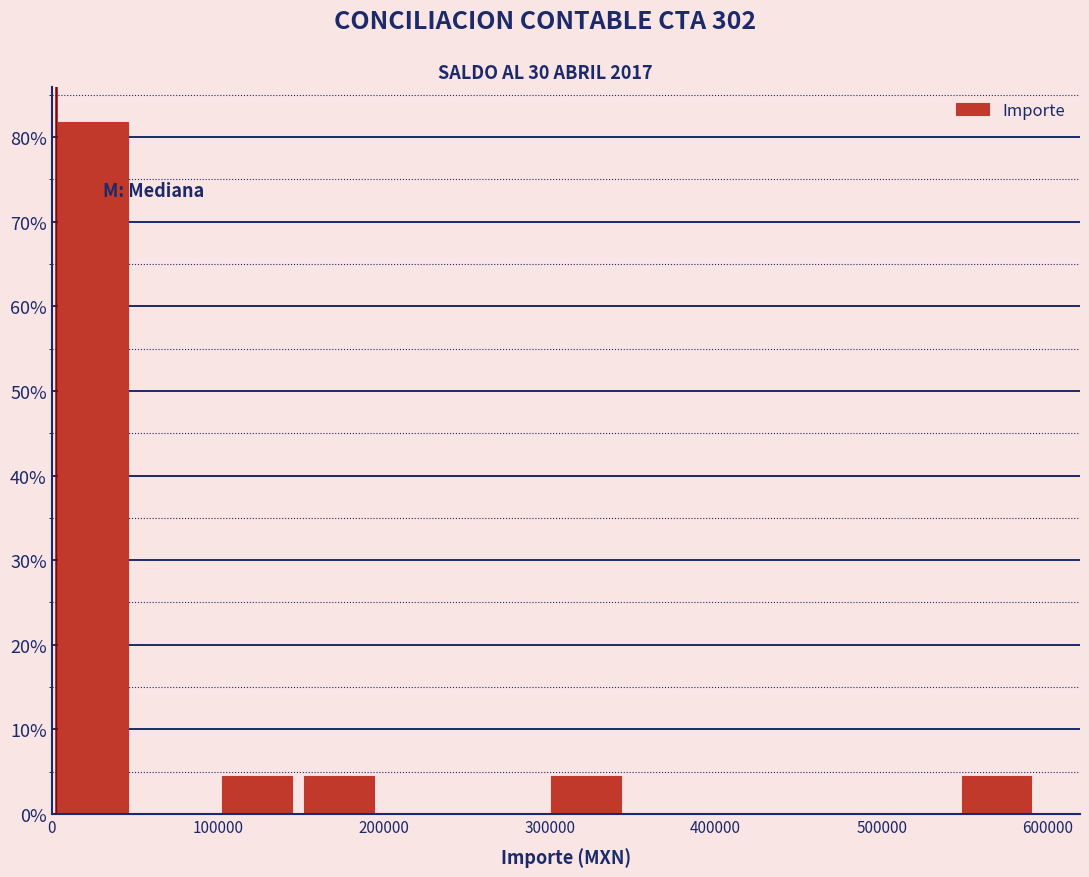

Which range on the x-axis has the tallest bar?

0 to 50000